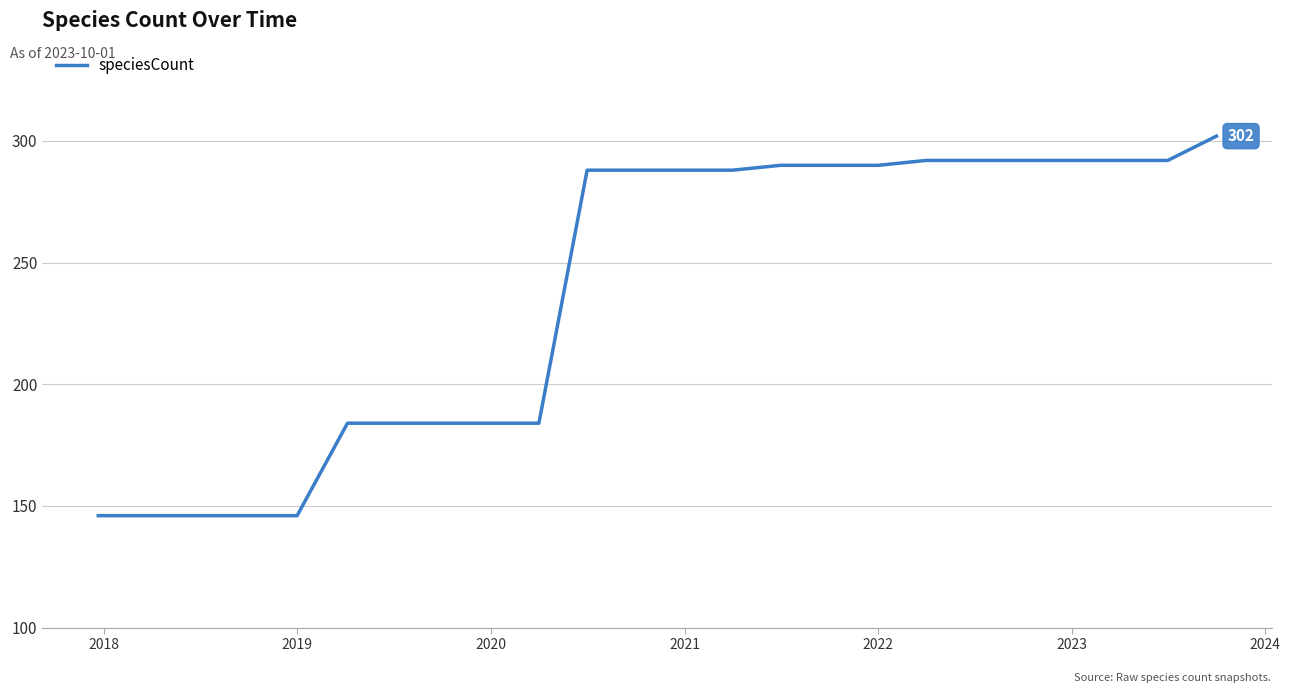

What is the maximum value shown in the chart?

302